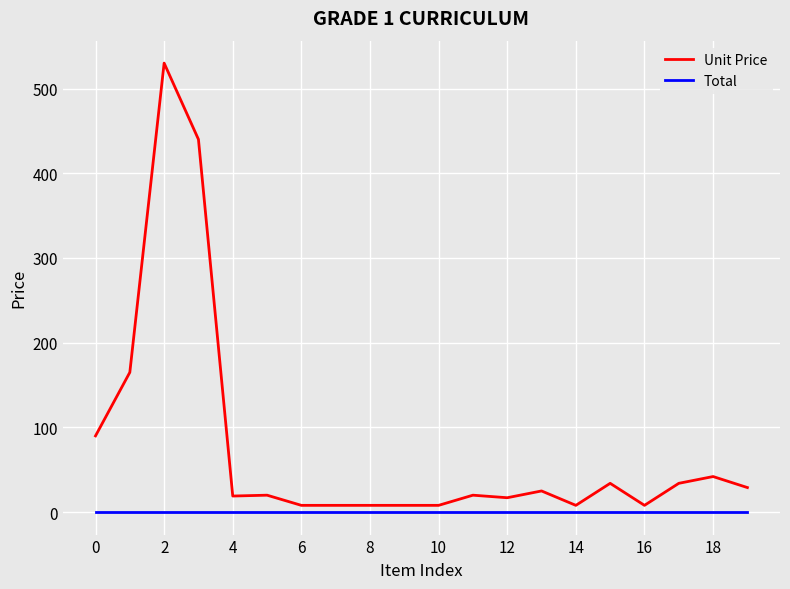

List the series in order of their peak value, lowest first.

Total, Unit Price